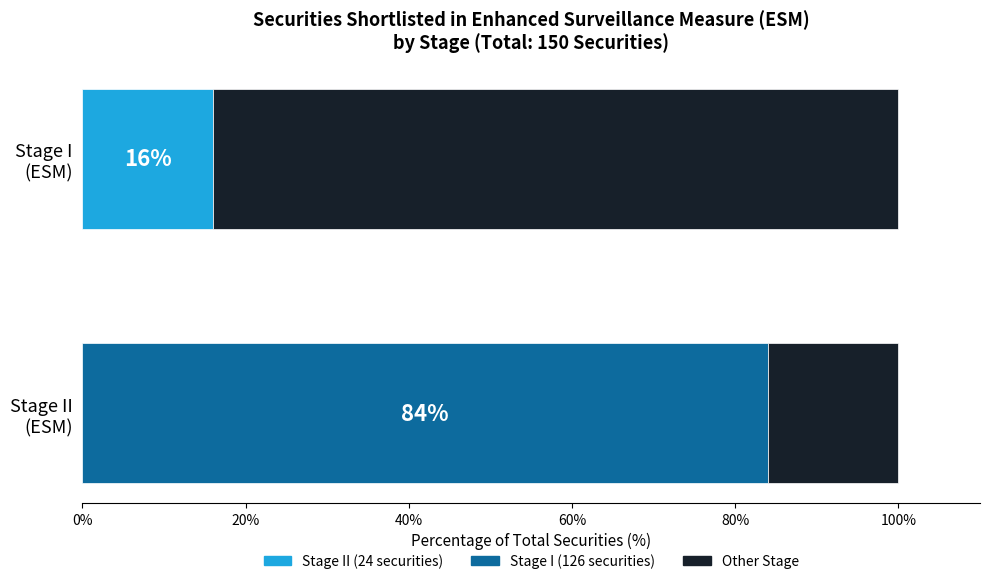

What position from the right is Stage I?

2